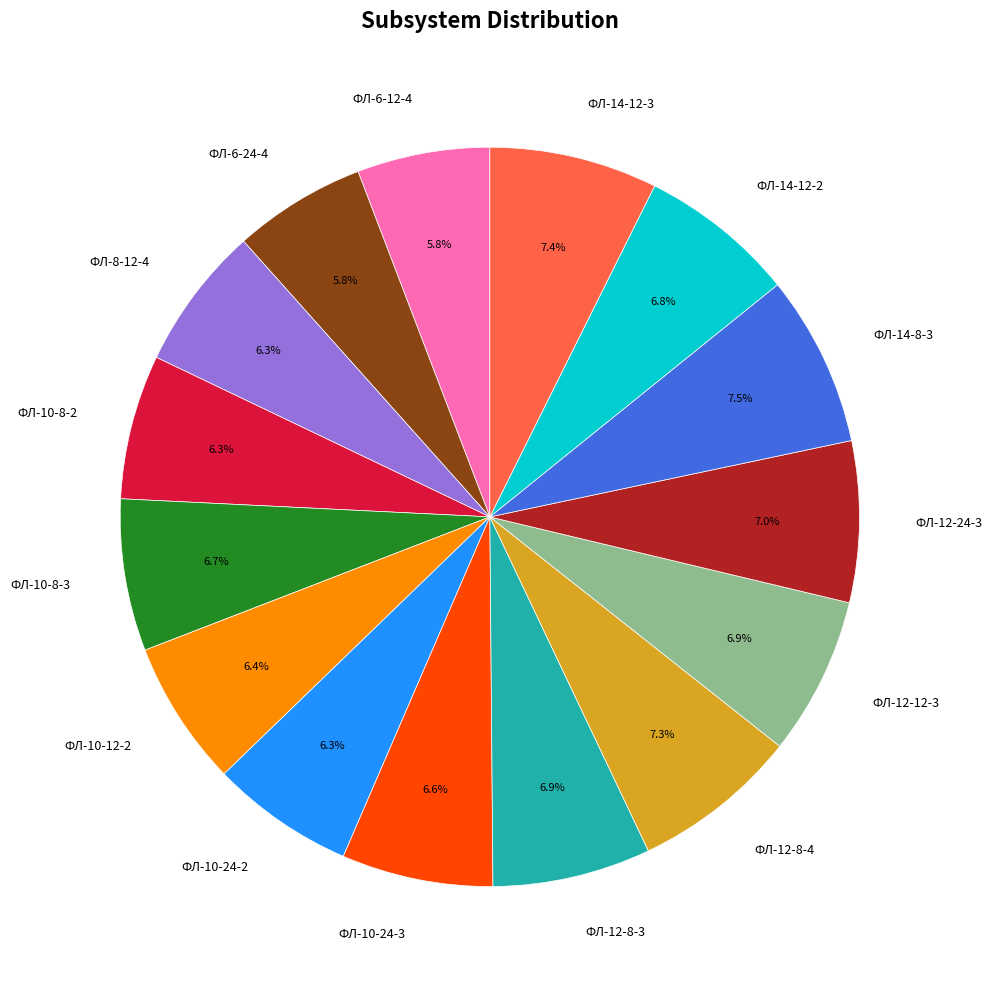

Count the number of slices in the pie.

15